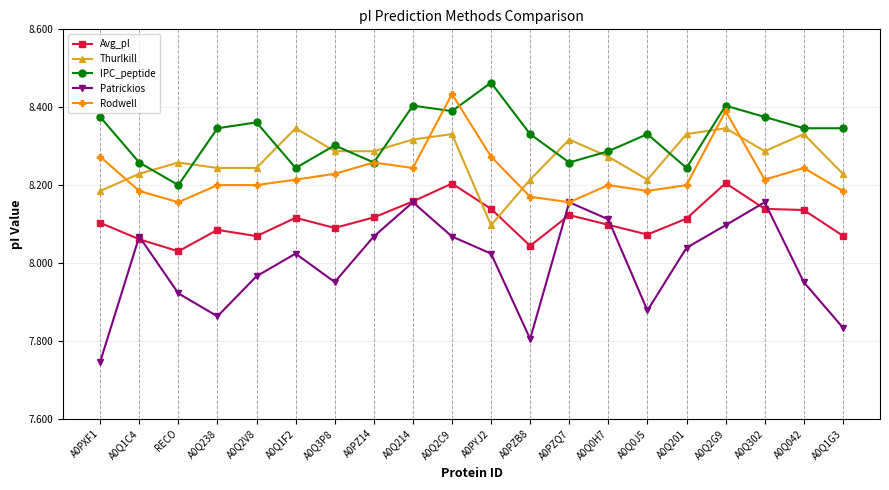

Rank the series by their maximum value, from highest to lowest.

IPC_peptide, Rodwell, Thurlkill, Avg_pI, Patrickios